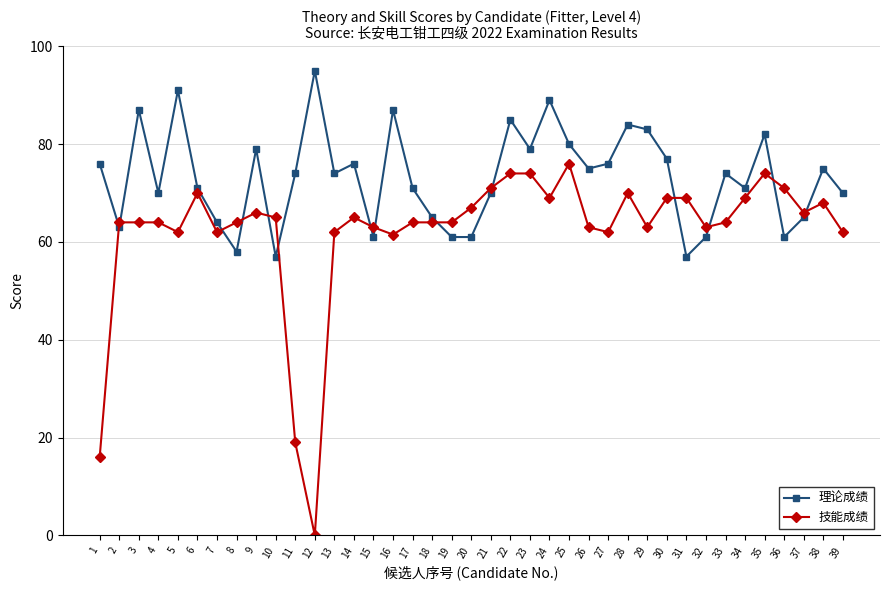

Which category has the highest value across all series?

12